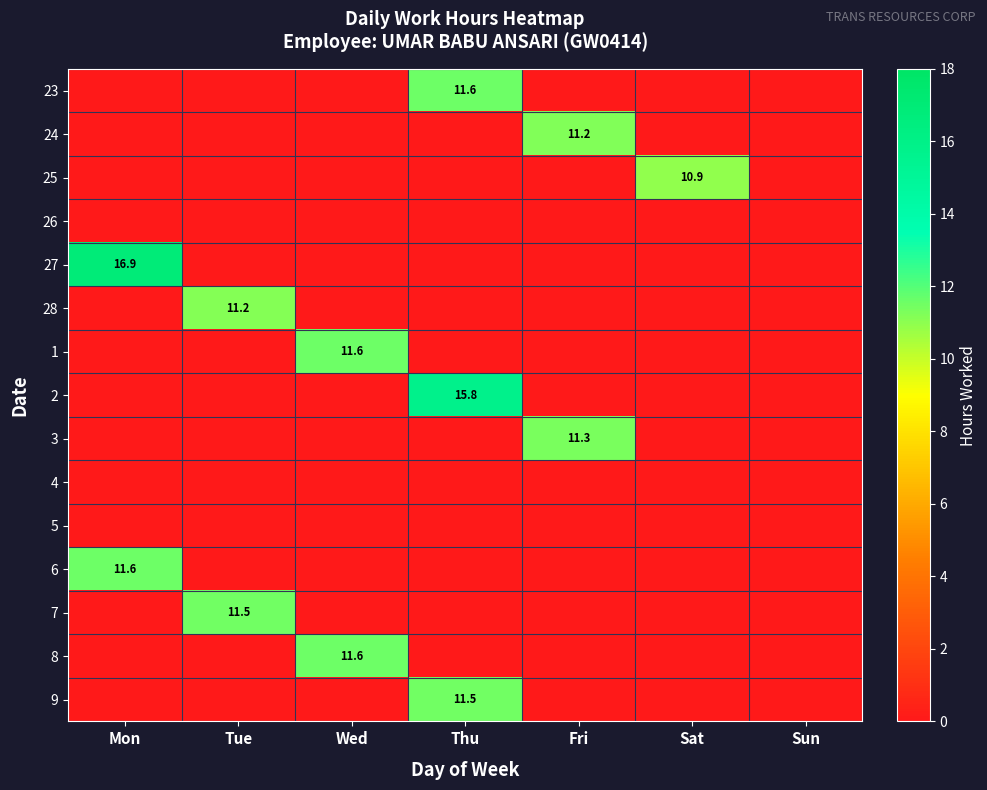

The value of 23 at Thu is 11.6. True or false?

True